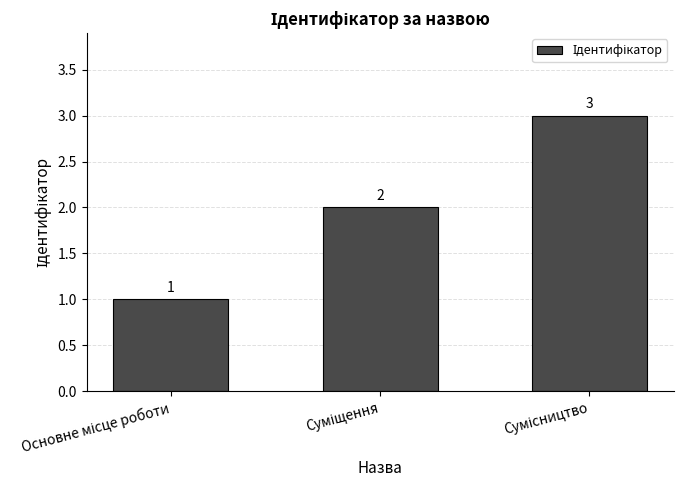

What is the greatest value displayed?

3